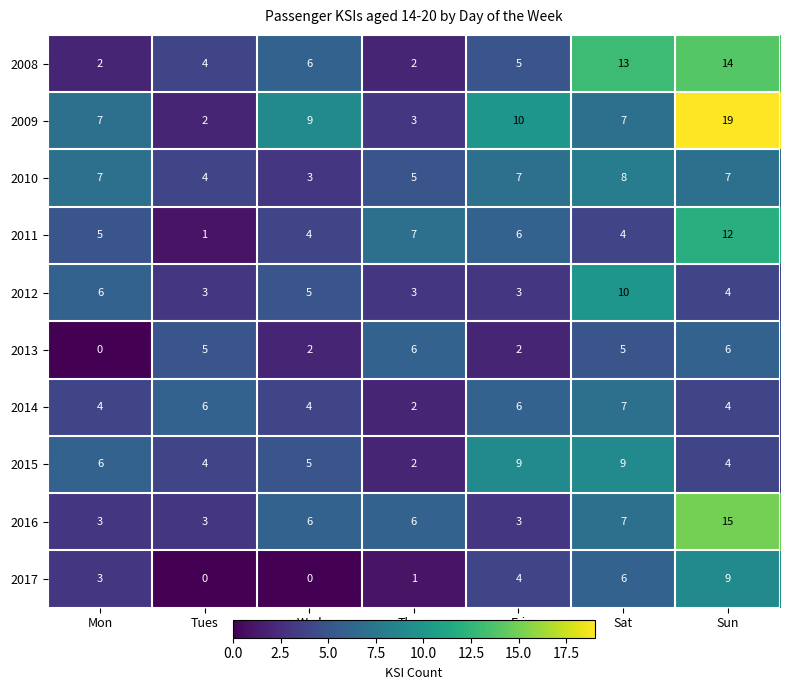

At which category is the sum across all series the highest?

Sun